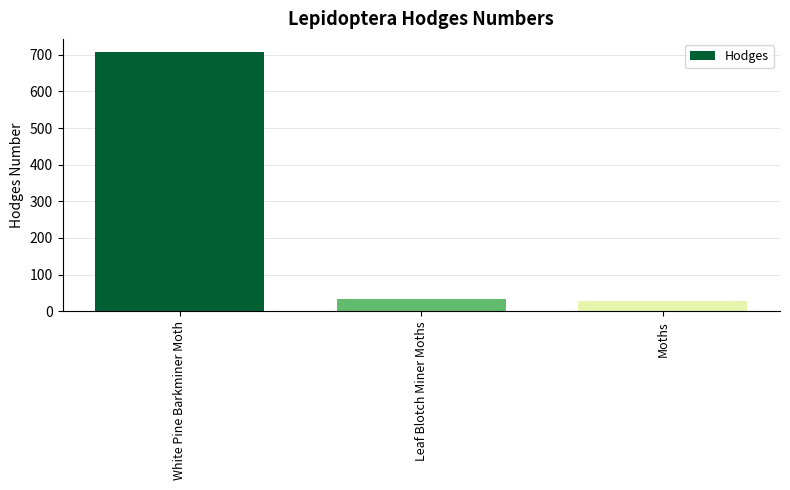

The chart shows a value of 29.0 at Moths. True or false?

True